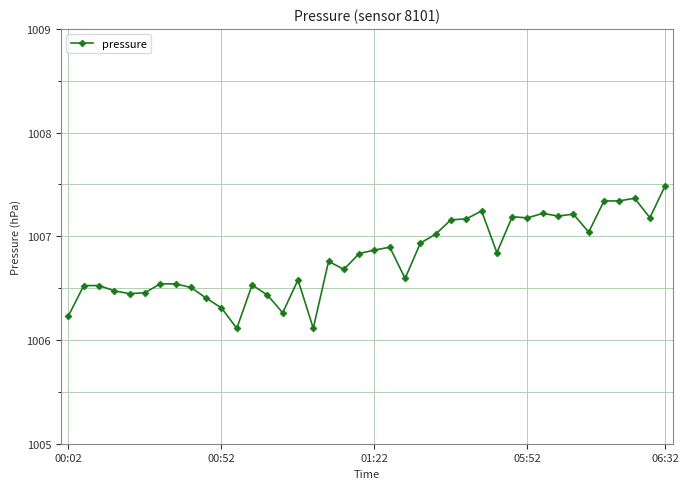

What is the maximum value shown in the chart?

1007.5